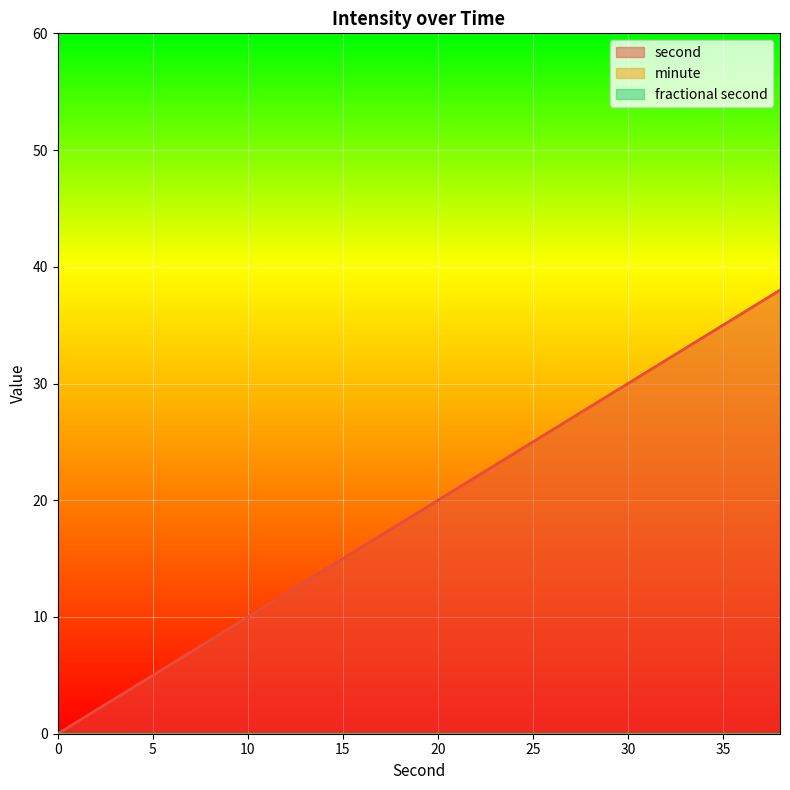

Reading left to right, extract all data points from this chart.

second: 0	2	4	6	8	10	12	14	16	18	20	22	24	26	28	30	32	34	36	38
minute: 0	0	0	0	0	0	0	0	0	0	0	0	0	0	0	0	0	0	0	0
fractional second: 0	0	0	0	0	0	0	0	0	0	0	0	0	0	0	0	0	0	0	0